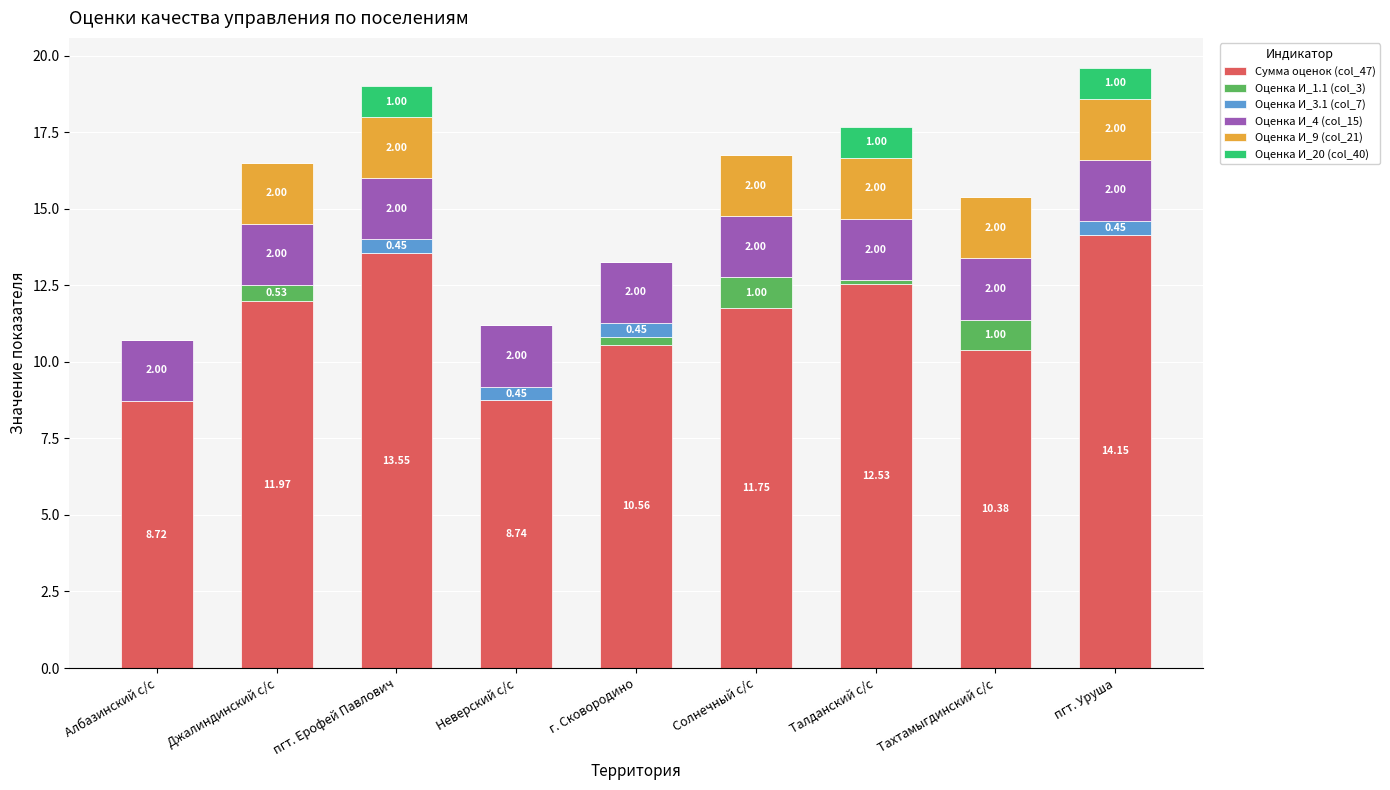

Are the bars grouped side by side (vs. stacked)?

No